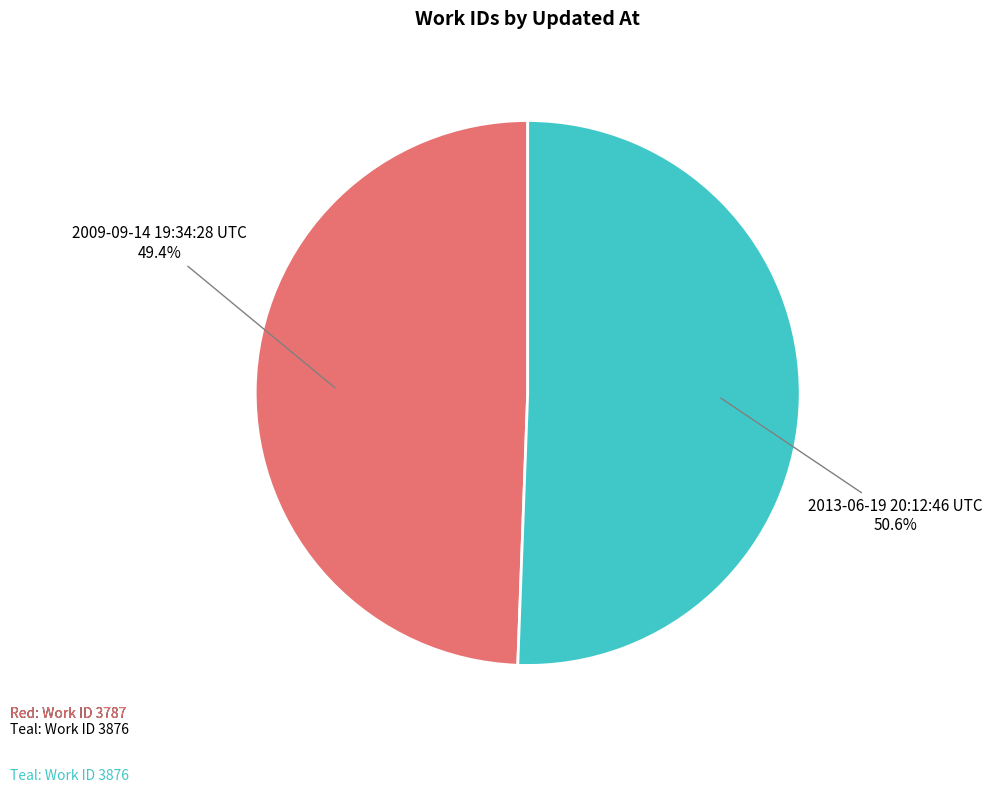

Which slice is the smallest?

2009-09-14 19:34:28 UTC